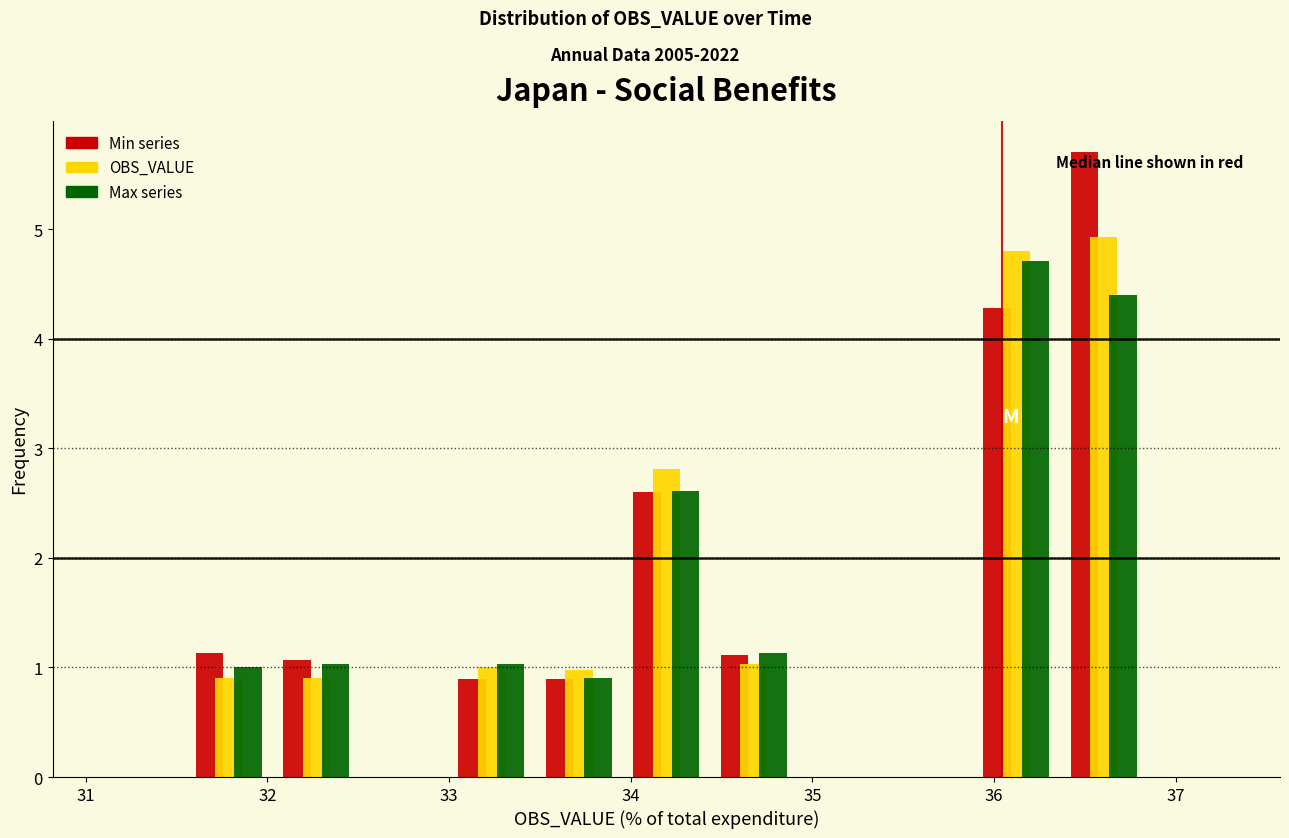

Reading left to right, list every range on the x-axis with the height of the bar of each series over it. Neither the bar edges nor the heights are printed on the chart, so give them approximately, as read against the axes.

31.1 to 31.5: Min series=0	OBS_VALUE=0	Max series=0
31.5 to 32.0: Min series=1.1	OBS_VALUE=0.9	Max series=1.0
32.0 to 32.5: Min series=1.1	OBS_VALUE=0.9	Max series=1.0
32.5 to 33.0: Min series=0	OBS_VALUE=0	Max series=0
33.0 to 33.5: Min series=0.9	OBS_VALUE=1.0	Max series=1.0
33.5 to 34.0: Min series=0.9	OBS_VALUE=1.0	Max series=0.9
34.0 to 34.4: Min series=2.6	OBS_VALUE=2.8	Max series=2.6
34.4 to 34.9: Min series=1.1	OBS_VALUE=1.0	Max series=1.1
34.9 to 35.4: Min series=0	OBS_VALUE=0	Max series=0
35.4 to 35.9: Min series=0	OBS_VALUE=0	Max series=0
35.9 to 36.4: Min series=4.3	OBS_VALUE=4.8	Max series=4.7
36.4 to 36.8: Min series=5.7	OBS_VALUE=4.9	Max series=4.4
36.8 to 37.3: Min series=0	OBS_VALUE=0	Max series=0